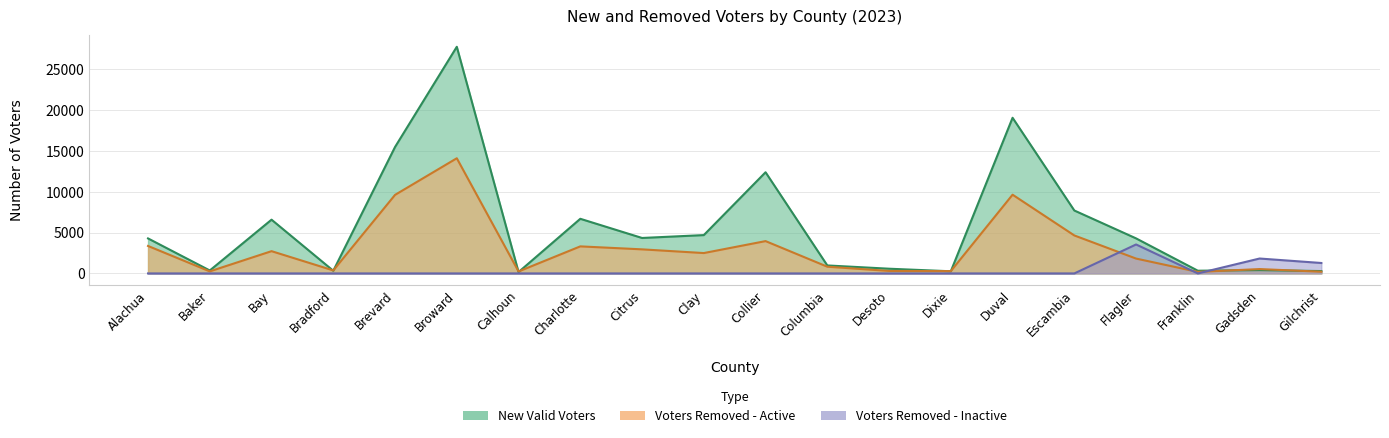

What is the sum of all New Valid Voters values?

116817